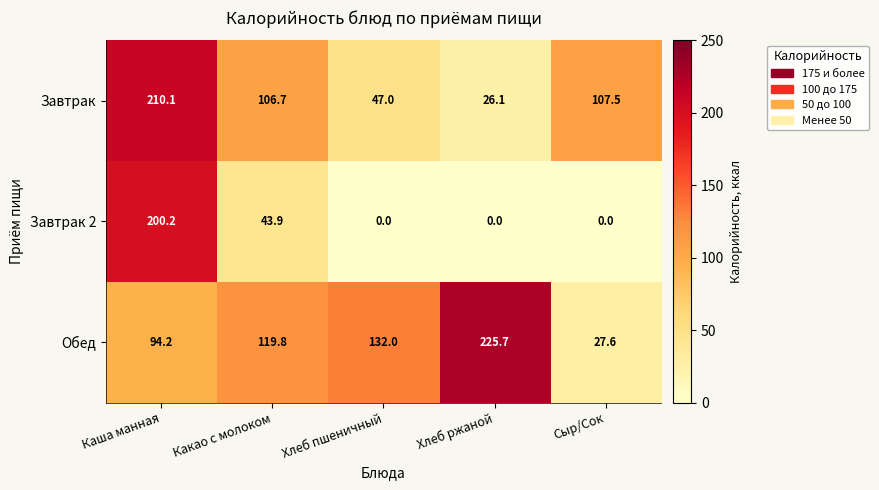

Reading left to right, extract all data points from this chart.

Завтрак: Каша манная=210.1	Какао с молоком=106.7	Хлеб пшеничный=47.0	Хлеб ржаной=26.1	Сыр/Сок=107.5
Завтрак 2: Каша манная=200.2	Какао с молоком=43.9	Хлеб пшеничный=0.0	Хлеб ржаной=0.0	Сыр/Сок=0.0
Обед: Каша манная=94.2	Какао с молоком=119.8	Хлеб пшеничный=132.0	Хлеб ржаной=225.7	Сыр/Сок=27.6